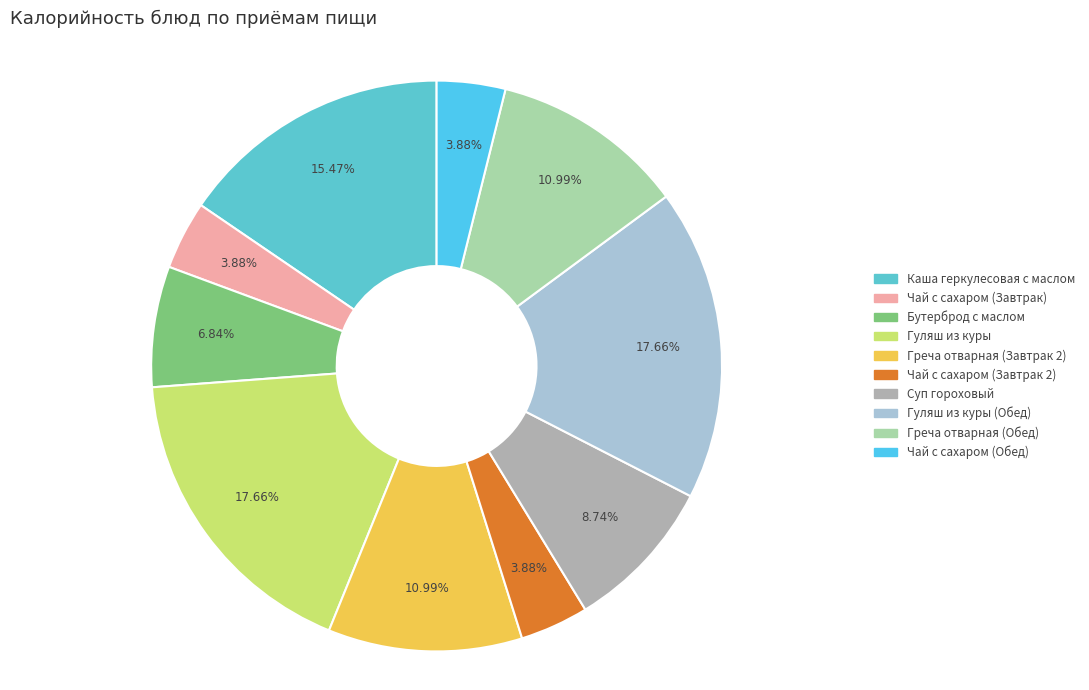

Count the number of slices in the pie.

10